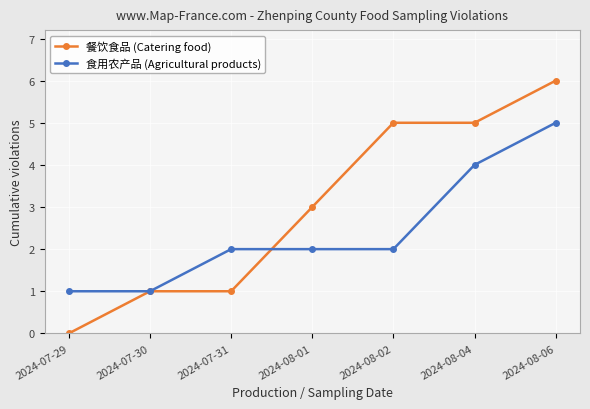

What is the difference between the 食用农产品 (Agricultural products) values at 2024-08-06 and 2024-07-30?

4